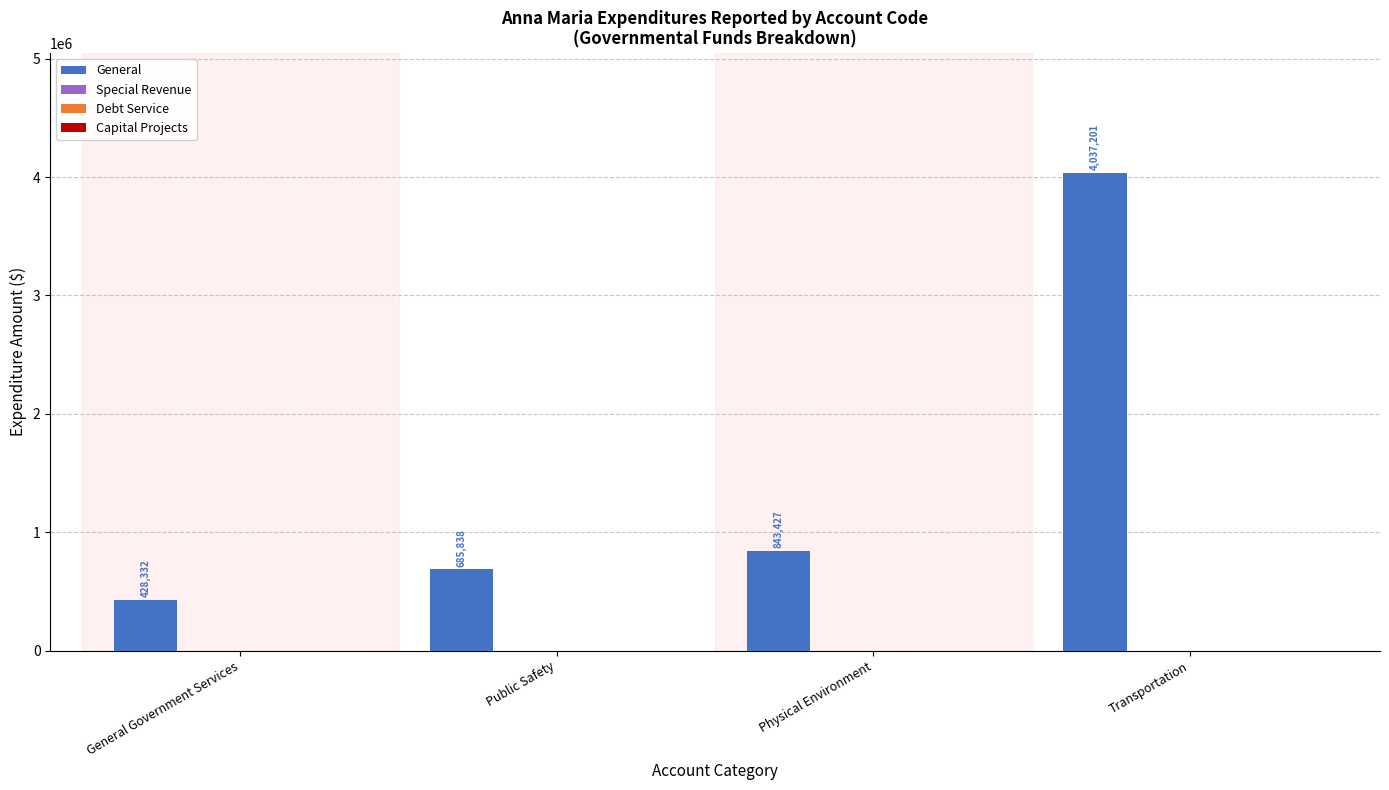

What is the difference between the maximum and minimum values?

3608869